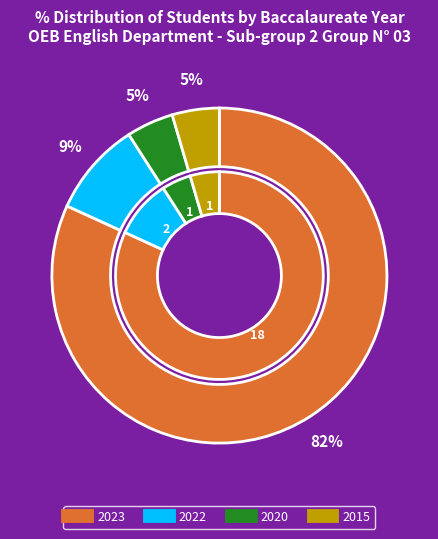

Count the number of slices in the pie.

4